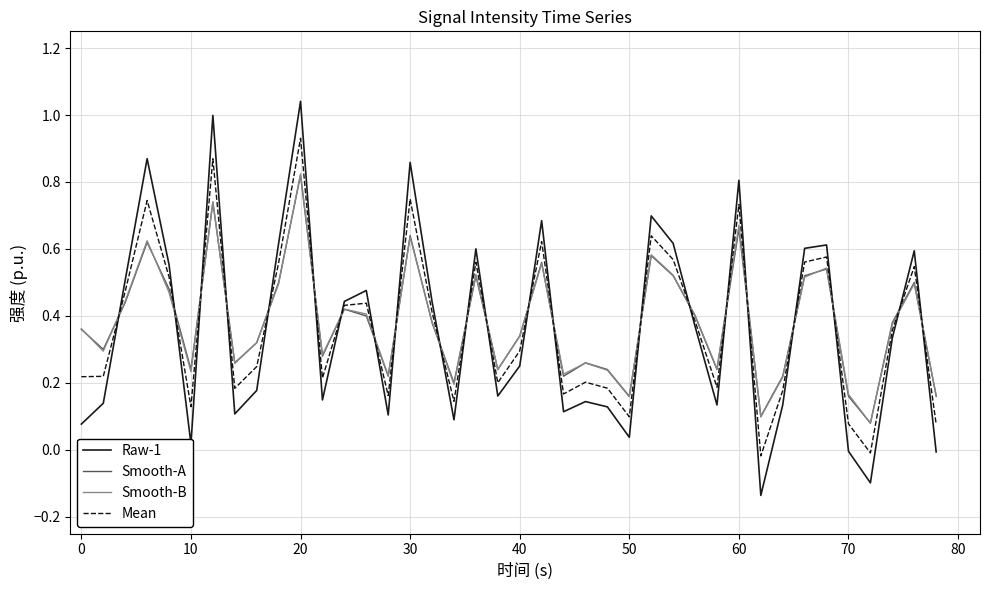

Which series ends up on top after the final intersection of Raw-1 and Smooth-B?

Smooth-B